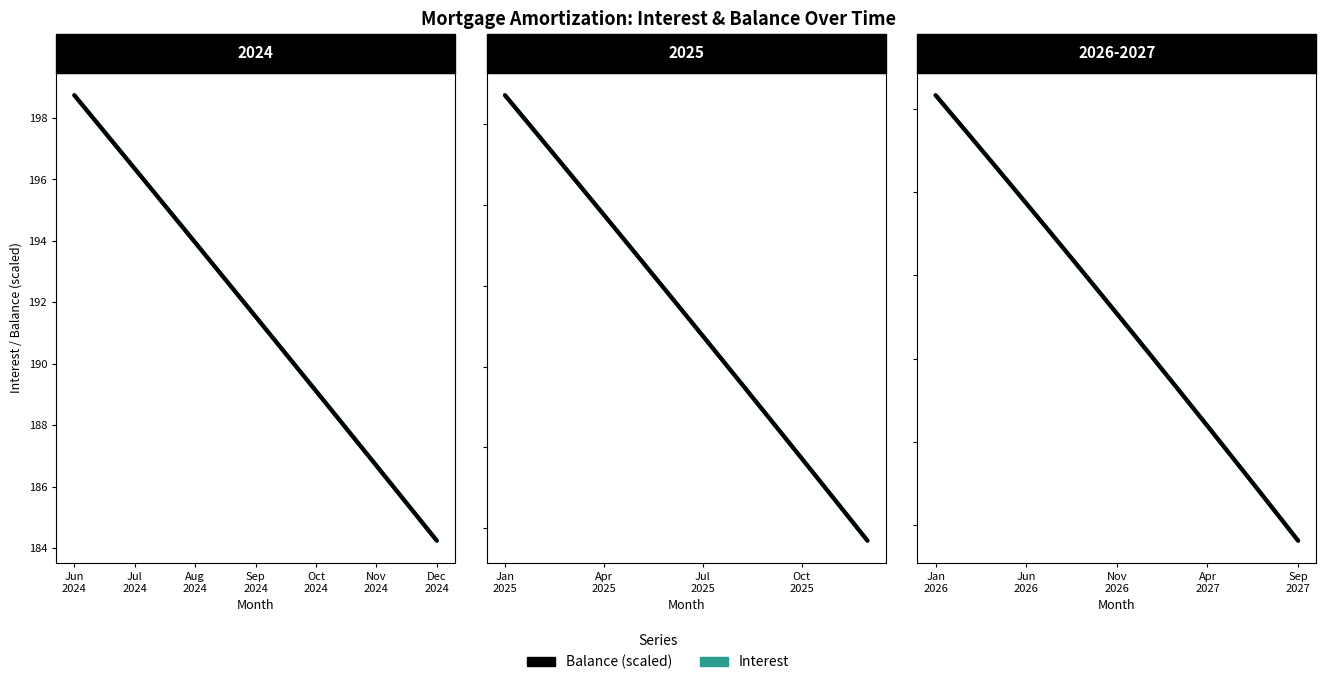

What is the smallest value displayed?

98.1